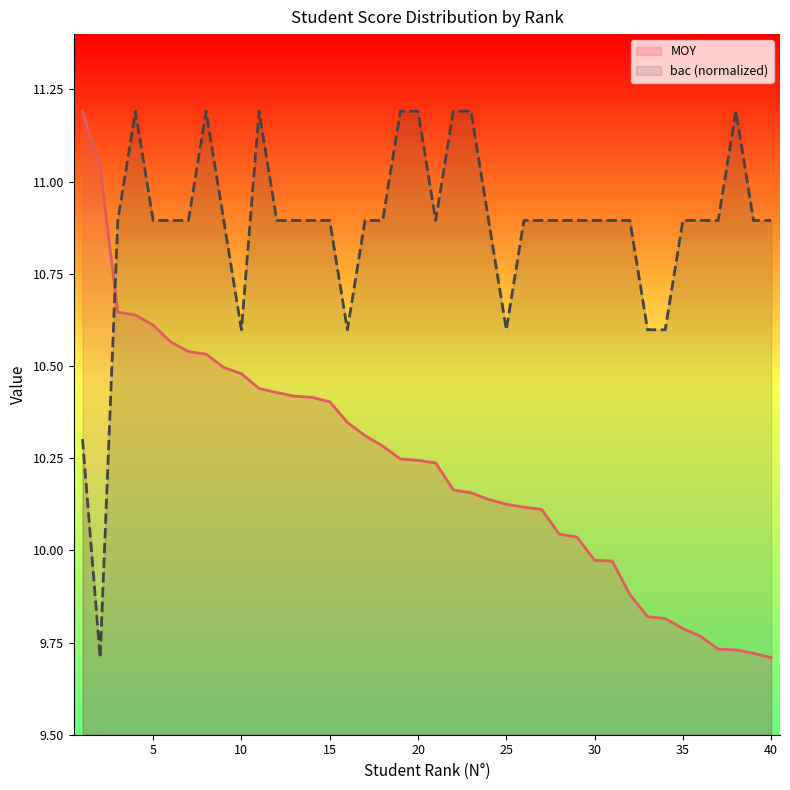

What are all the series names shown in the legend?

MOY, bac (normalized)